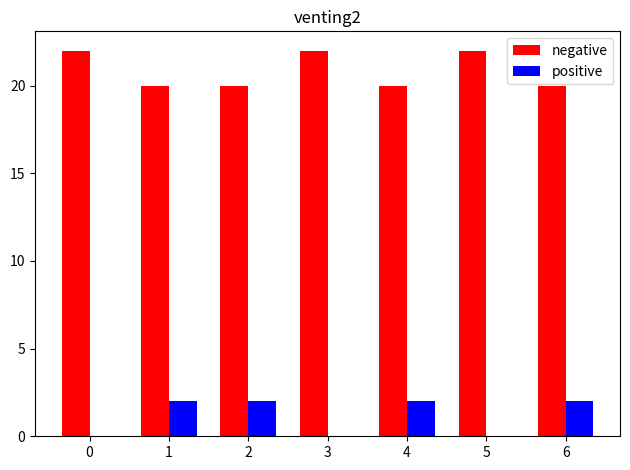

Reading left to right, what are all the values shown in this chart?

negative: 0=22	1=20	2=20	3=22	4=20	5=22	6=20
positive: 0=0	1=2	2=2	3=0	4=2	5=0	6=2